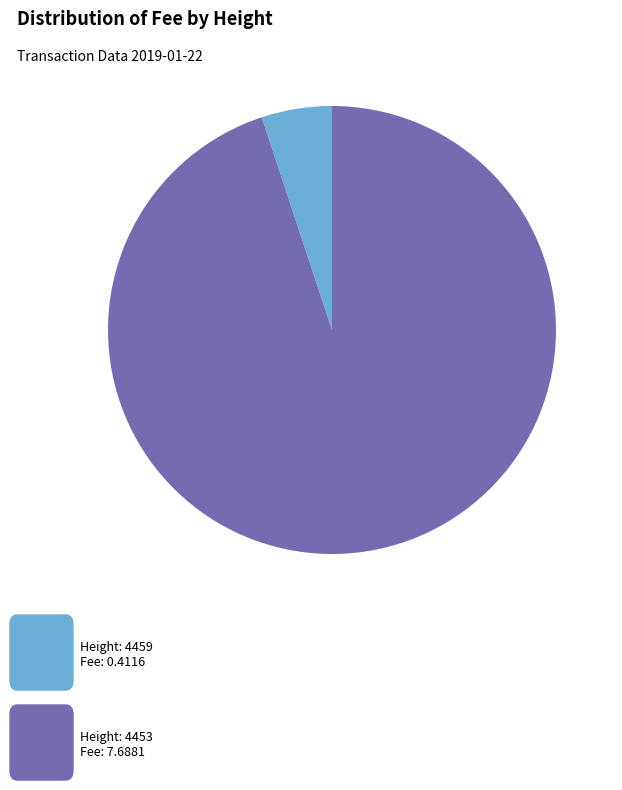

Is there a majority slice in this chart?

Yes